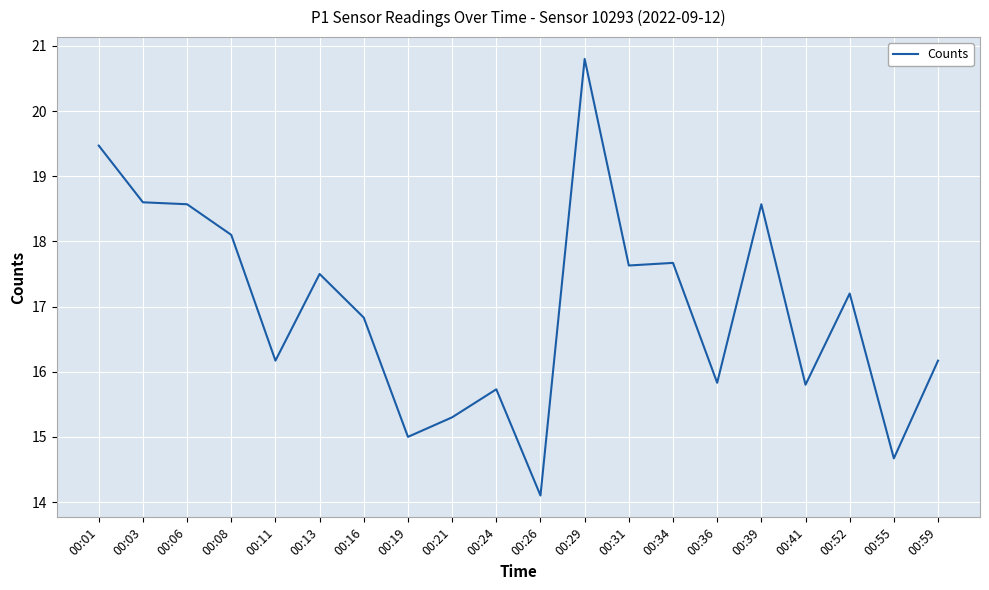

What is the difference between the maximum and minimum values?

6.7